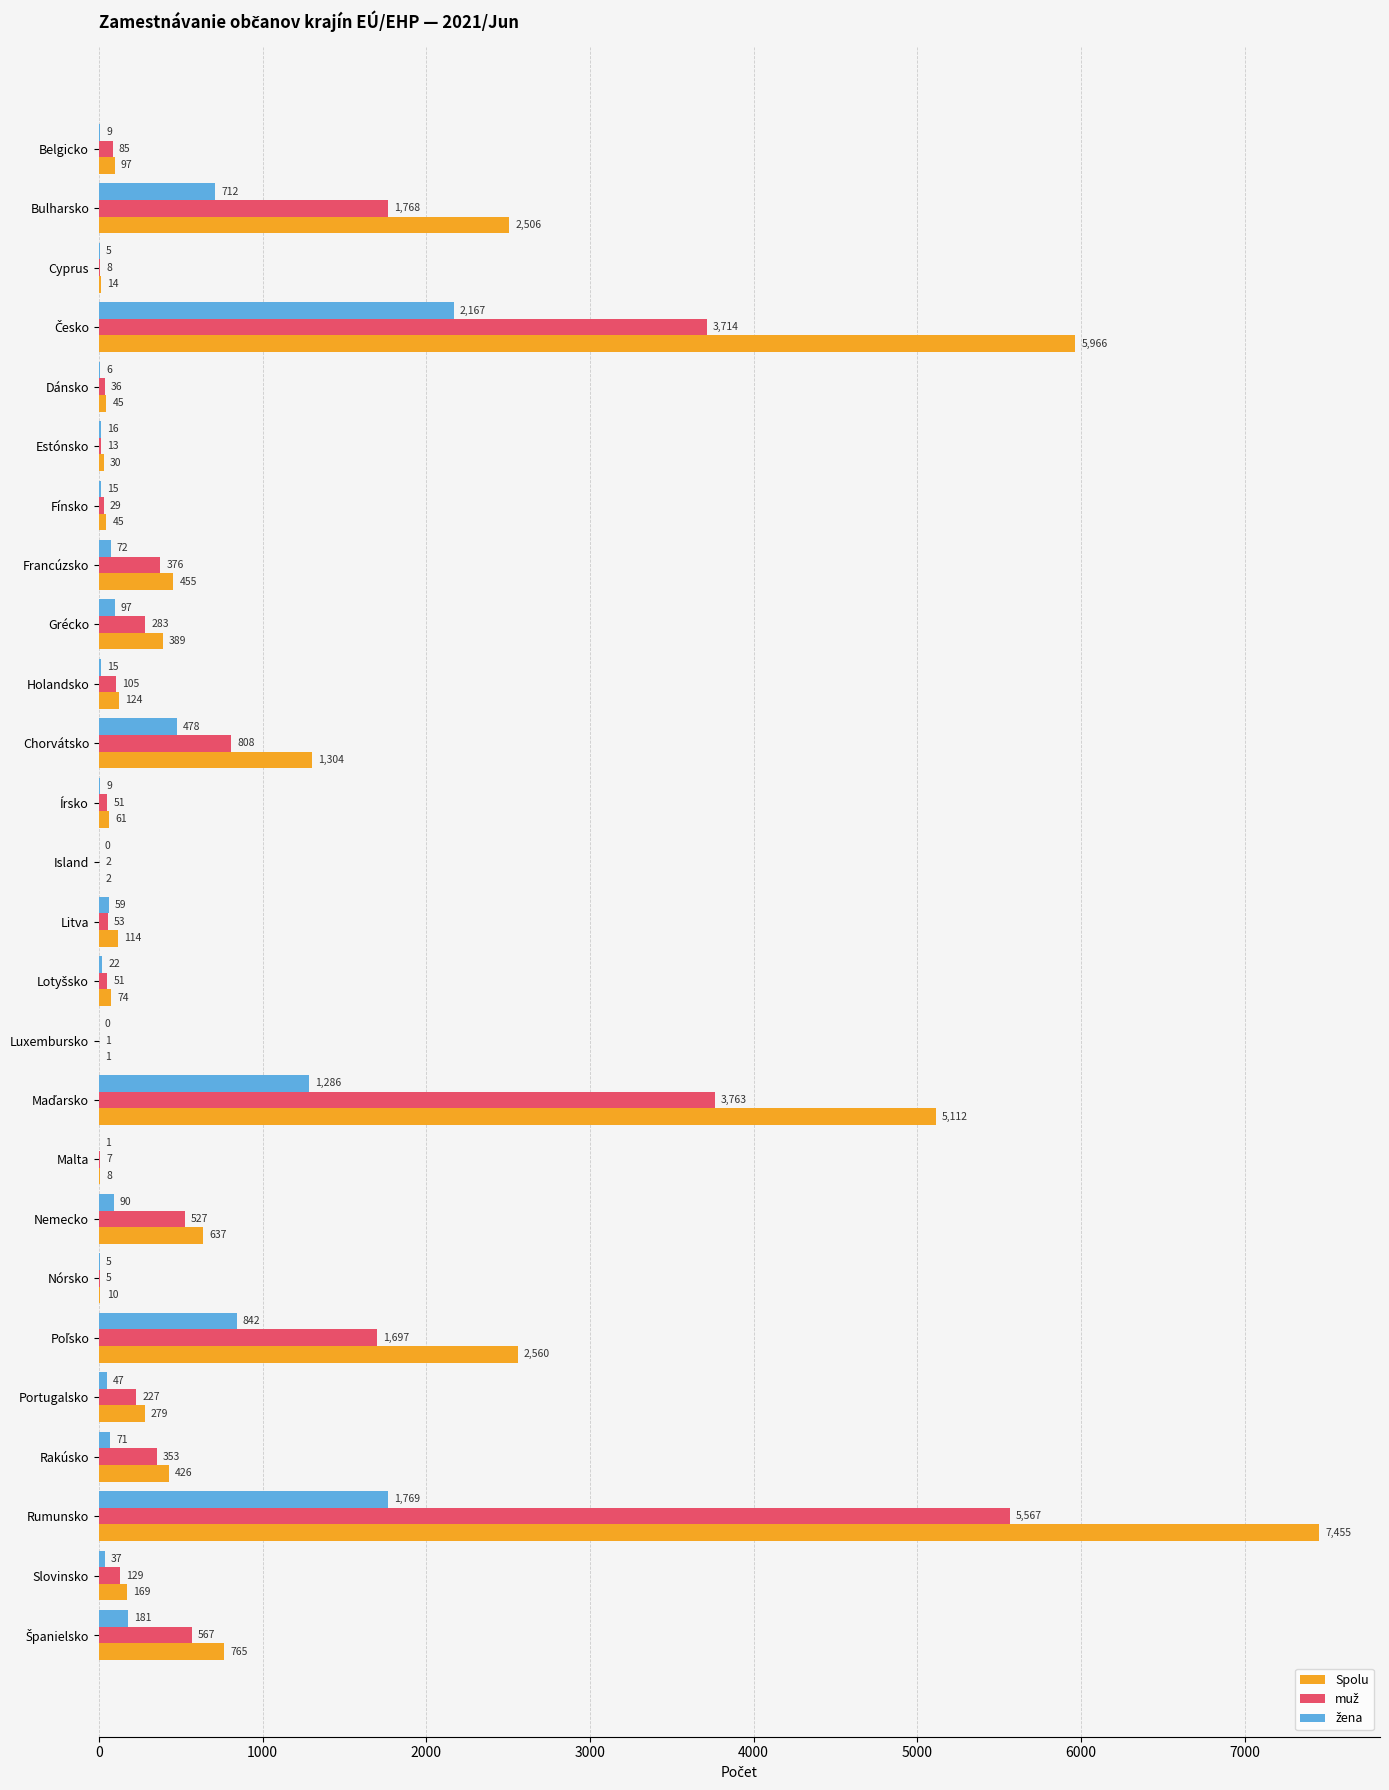

At which category is the sum across all series the highest?

Rumunsko